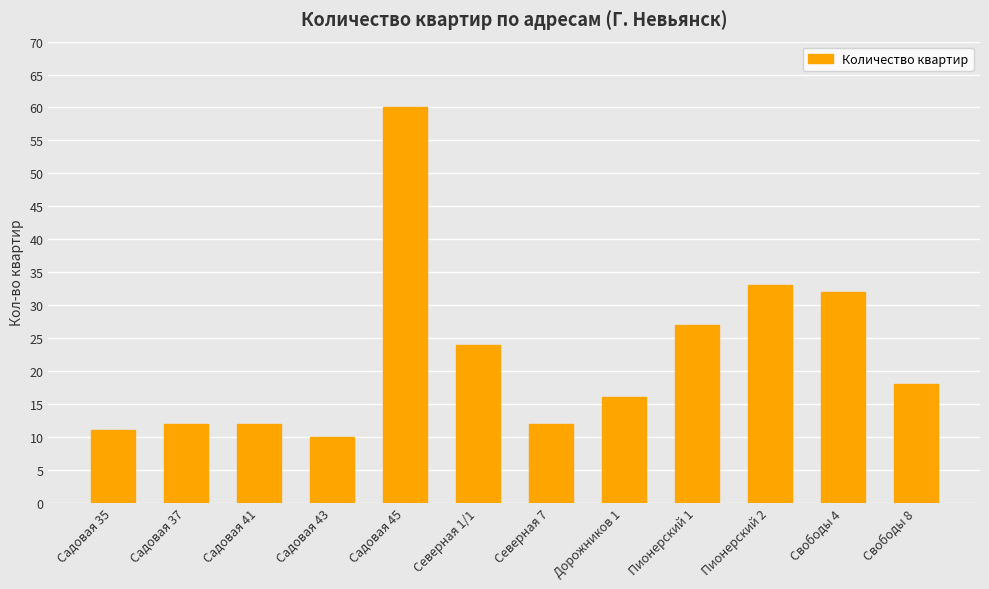

What is the label of the 11th bar from the right?

Садовая 37